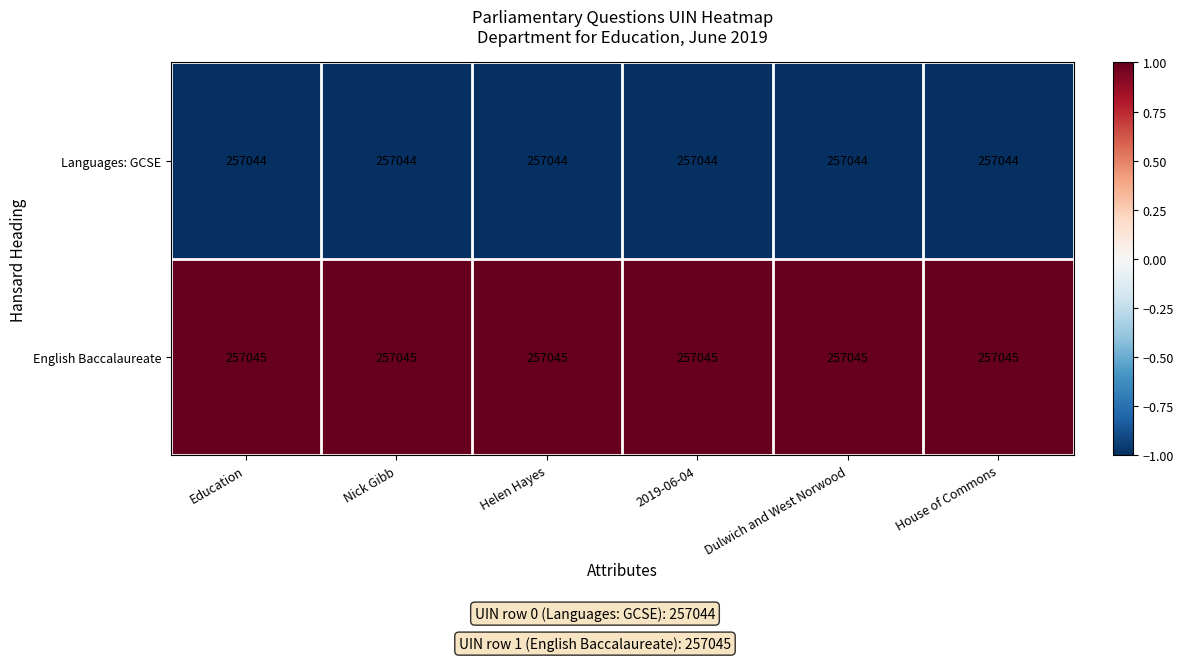

What is the smallest value displayed?

257044